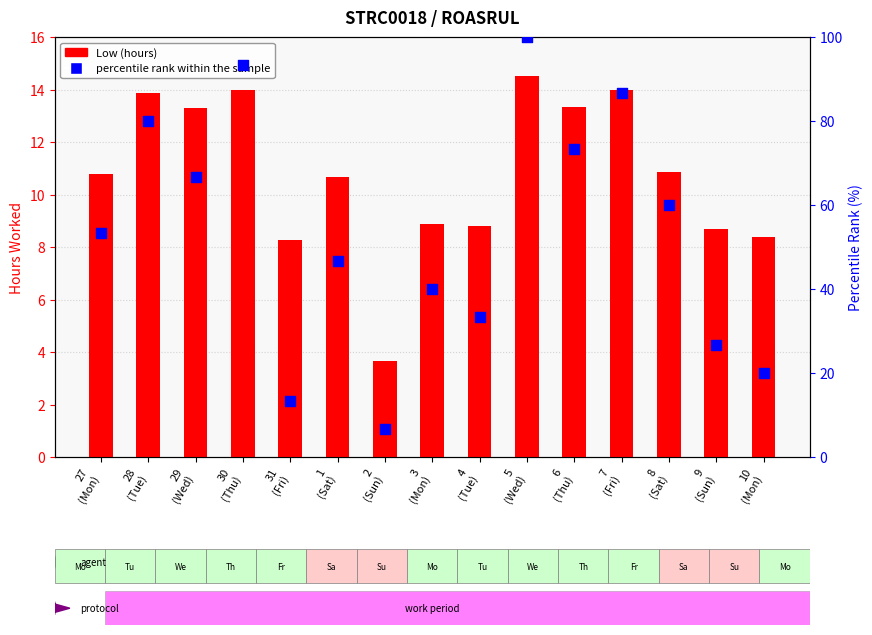

Which series has the largest Y range (max minus min)?

percentile rank within the sample